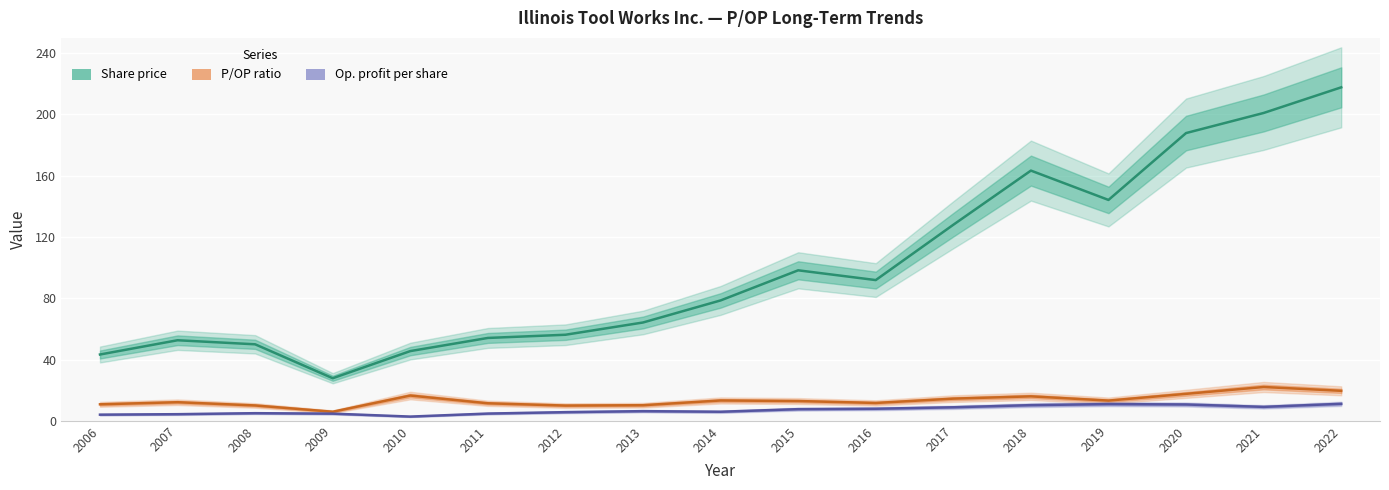

Where does the Op. profit per share series first go above 6?

2013